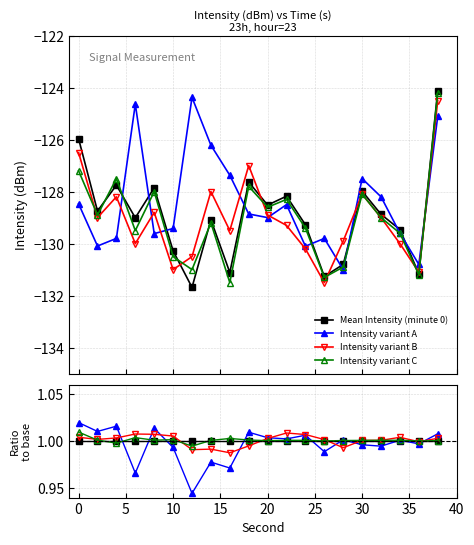

The value of Intensity variant C at 17 is 1.4. True or false?

False